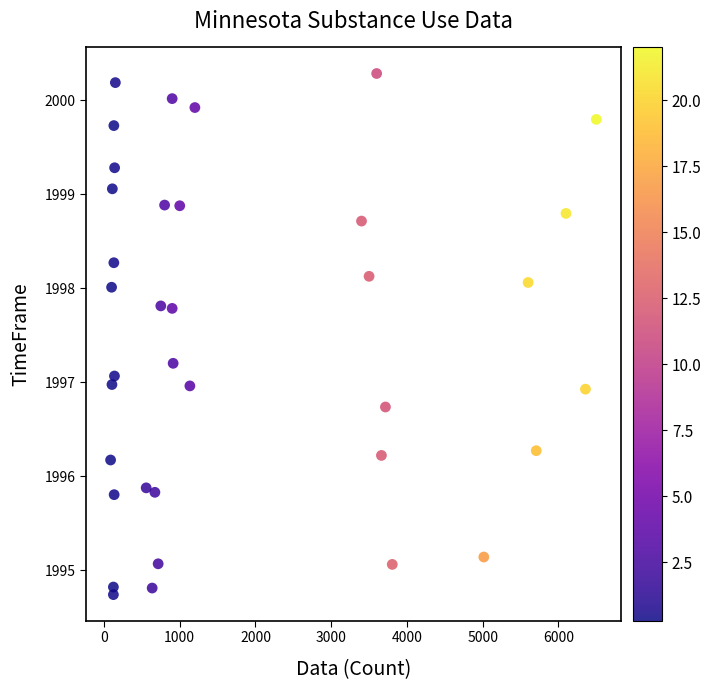

What is the range of Y values (max minus min)?

5.5